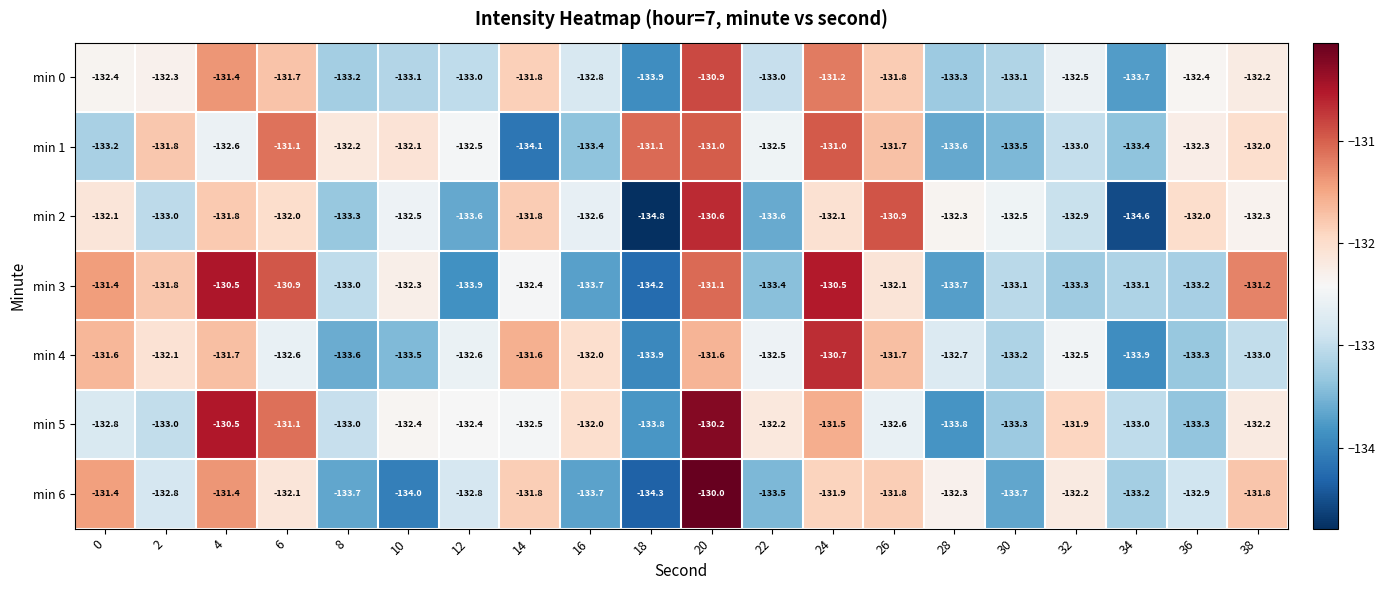

What is the highest value of the min 3 series?

-130.5